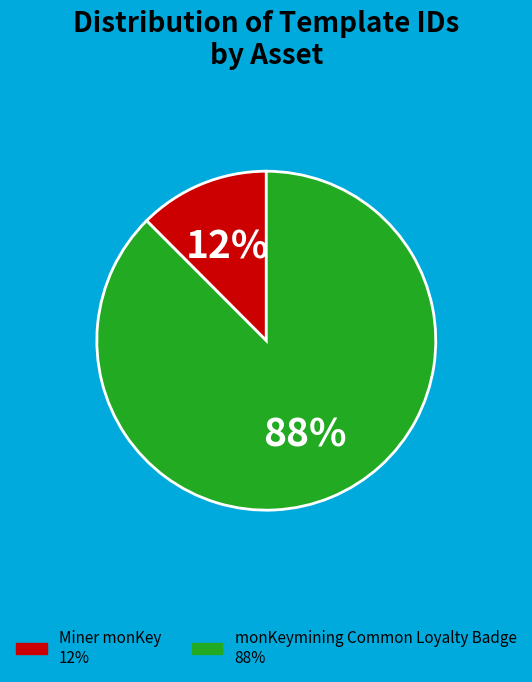

How many slices are in this pie chart?

2